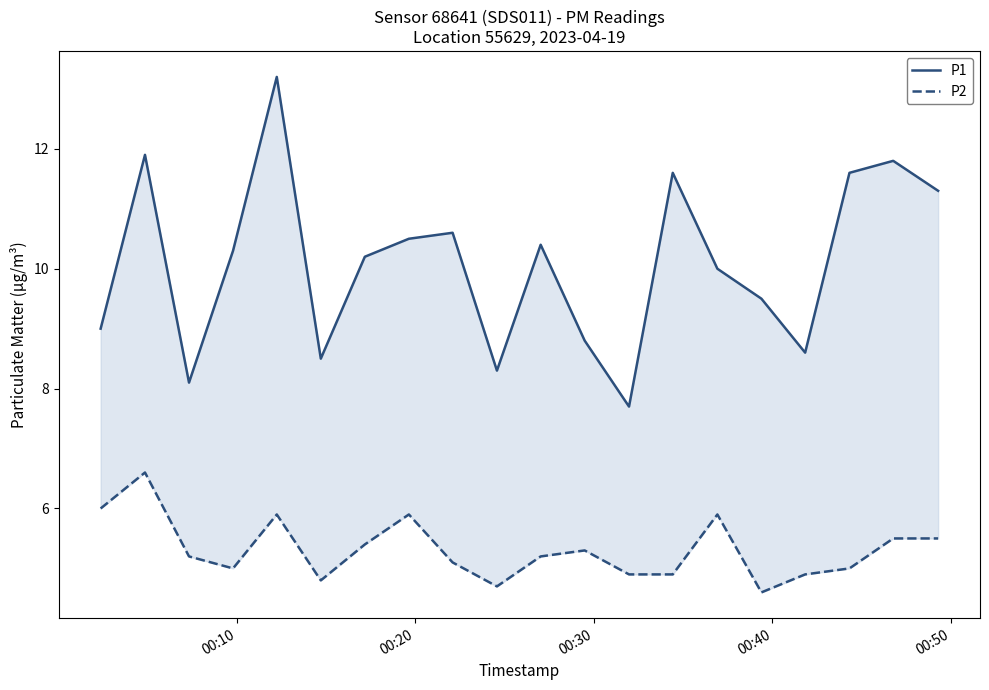

Where does the P2 series first go above 5?

00:10